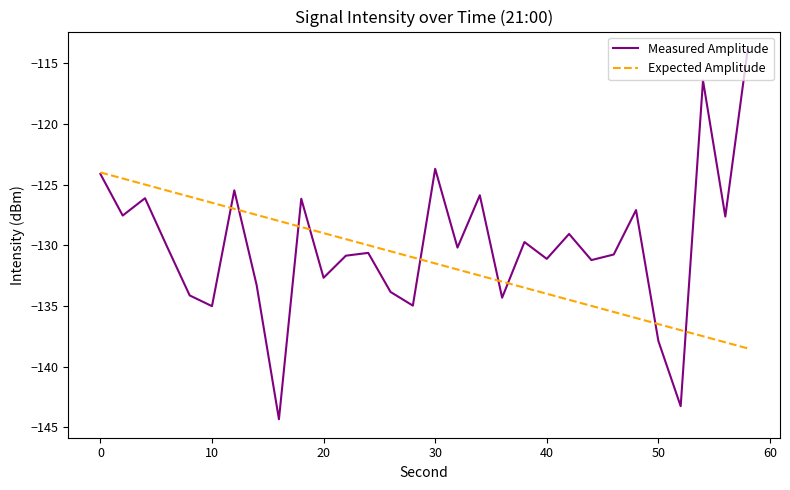

What is the average value of the Expected Amplitude series?

-131.2